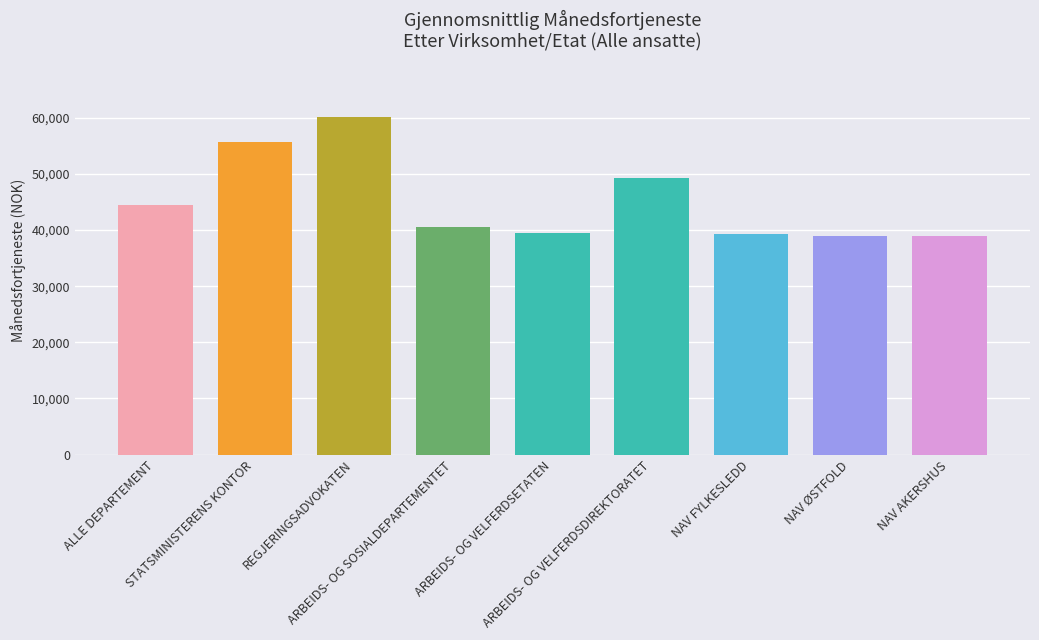

What is the difference between the second highest and second lowest values?

16700